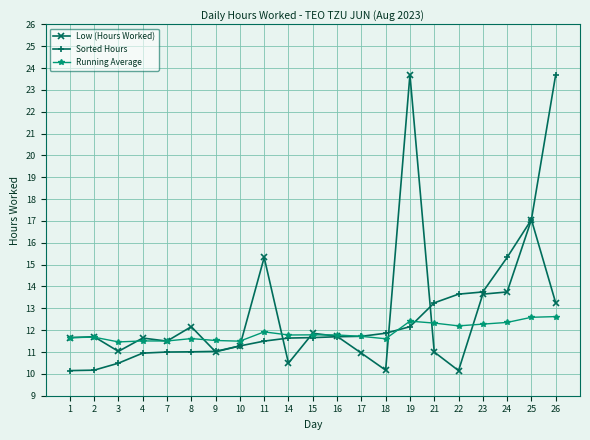

What is the value of the Running Average point at the 1st from the left?

11.7